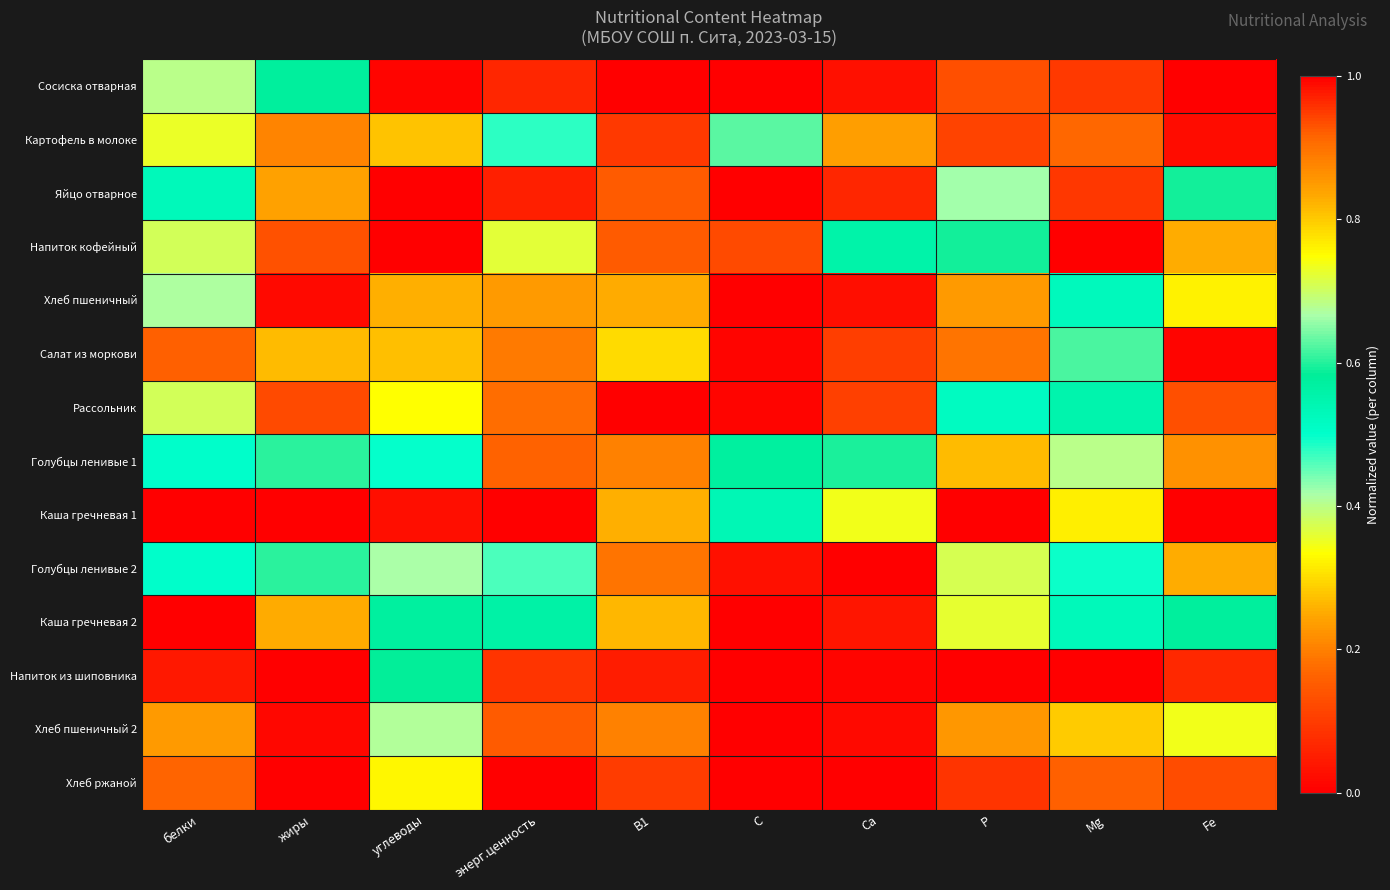

How many series are shown in this chart?

14